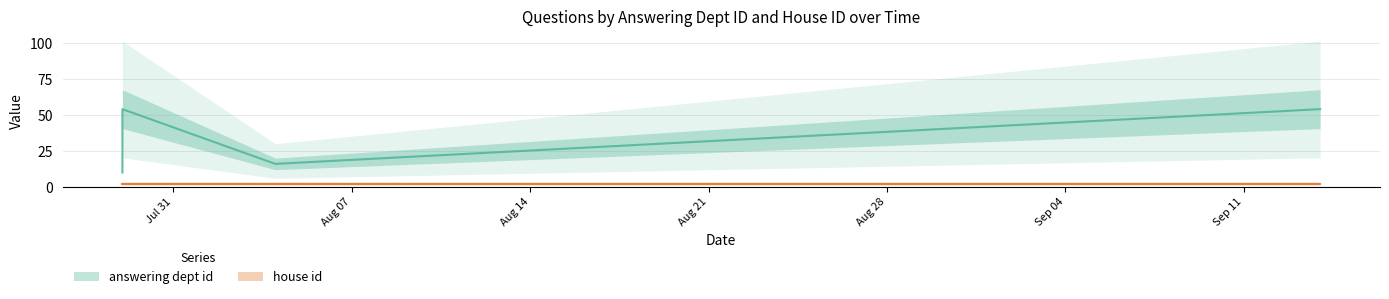

At which category does the chart reach its minimum across all series?

2015-08-04